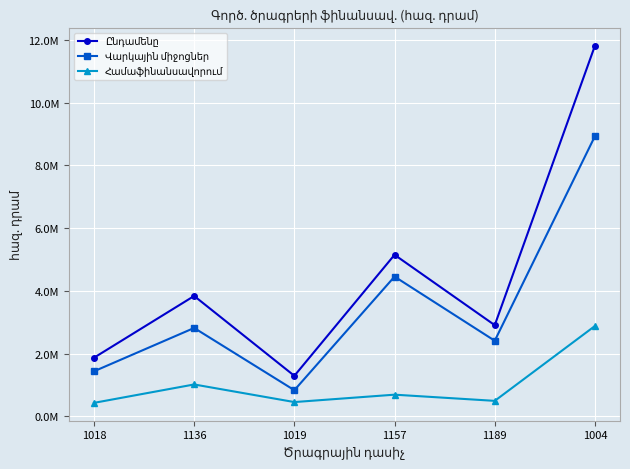

Where is the first local minimum for Ընդամենը?

1019